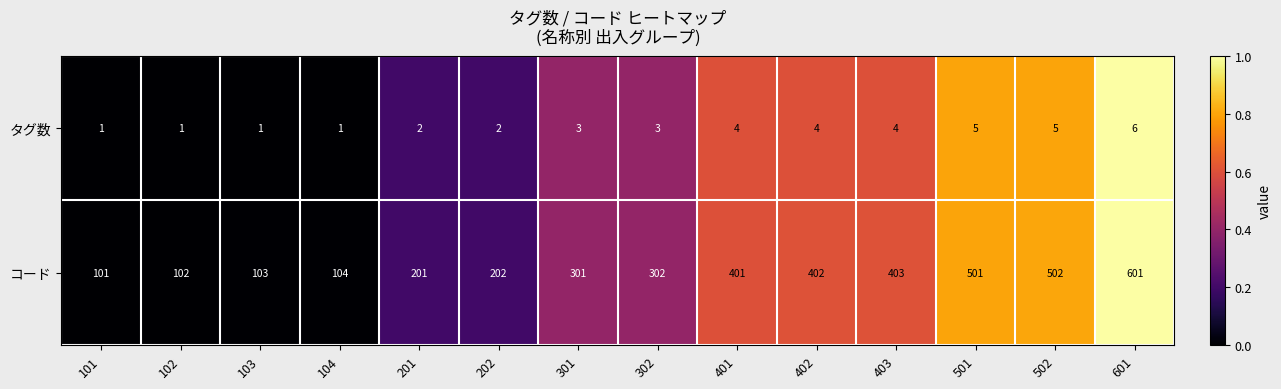

Reading right to left, transcribe all the data shown in this chart.

タグ数: 6	5	5	4	4	4	3	3	2	2	1	1	1	1
コード: 601	502	501	403	402	401	302	301	202	201	104	103	102	101